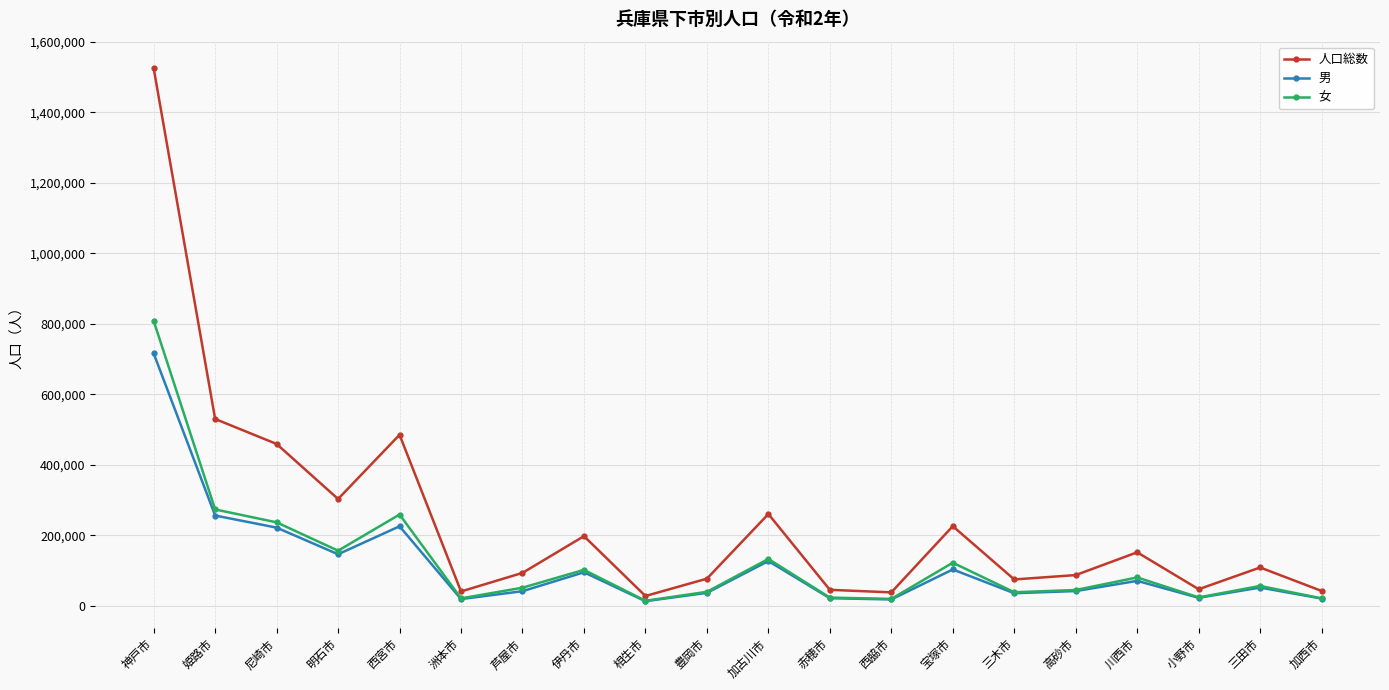

Which series has the widest spread of values?

人口総数